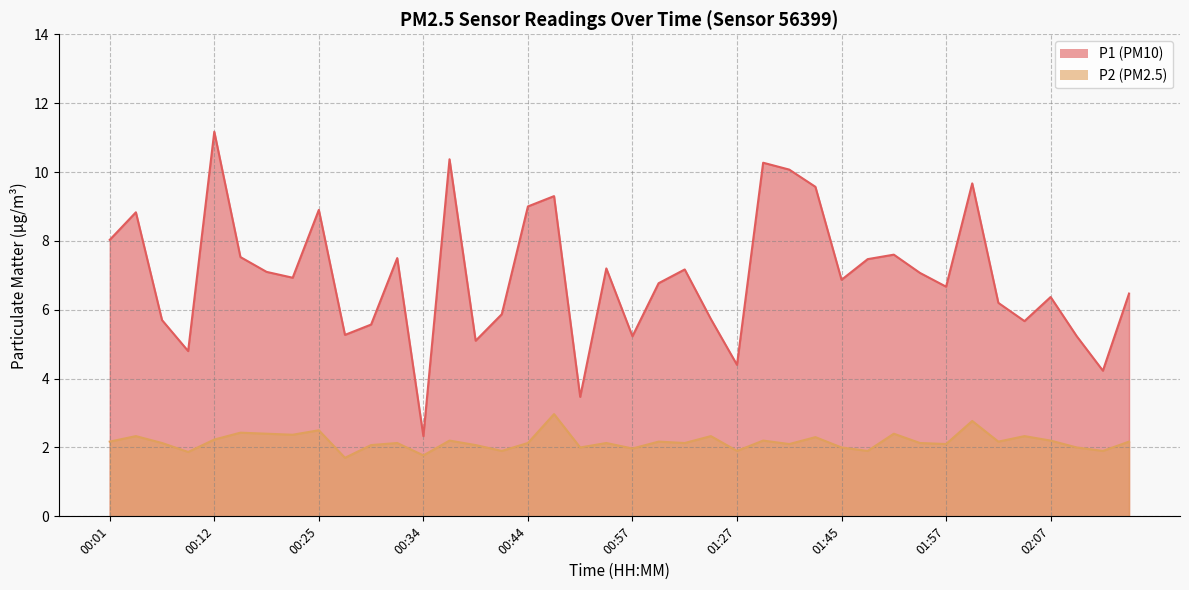

What is the sum of the P2 values at 00:52 and 02:05?

4.5